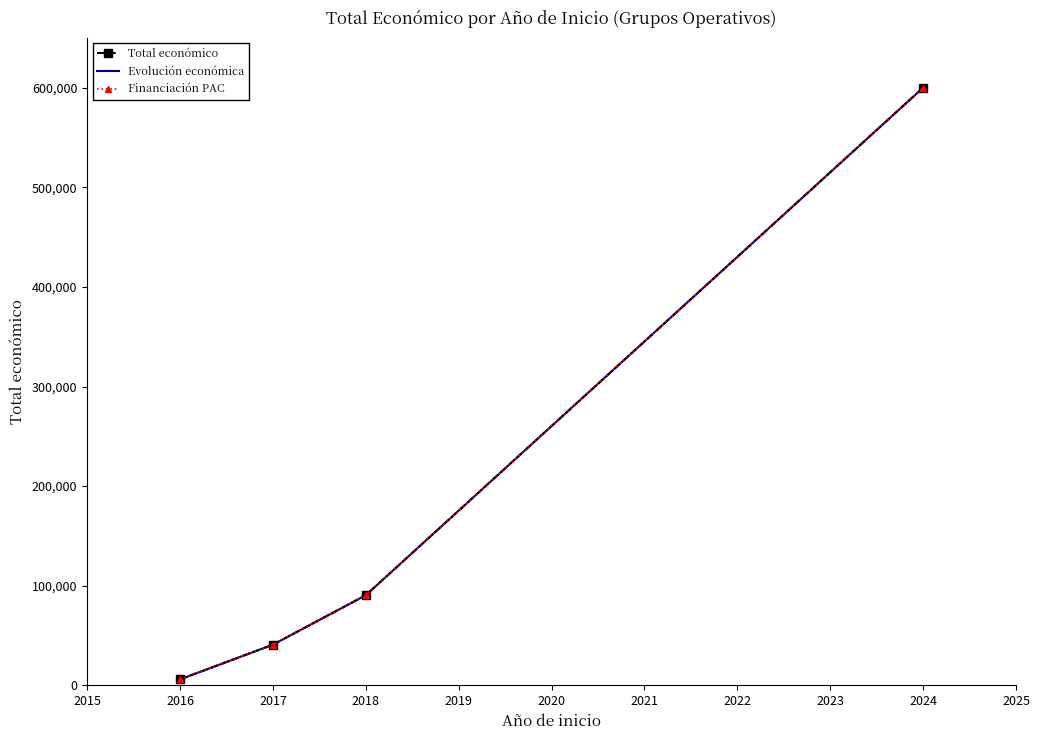

Rank the series at 2016 from highest to lowest value.

Total económico, Evolución económica, Financiación PAC